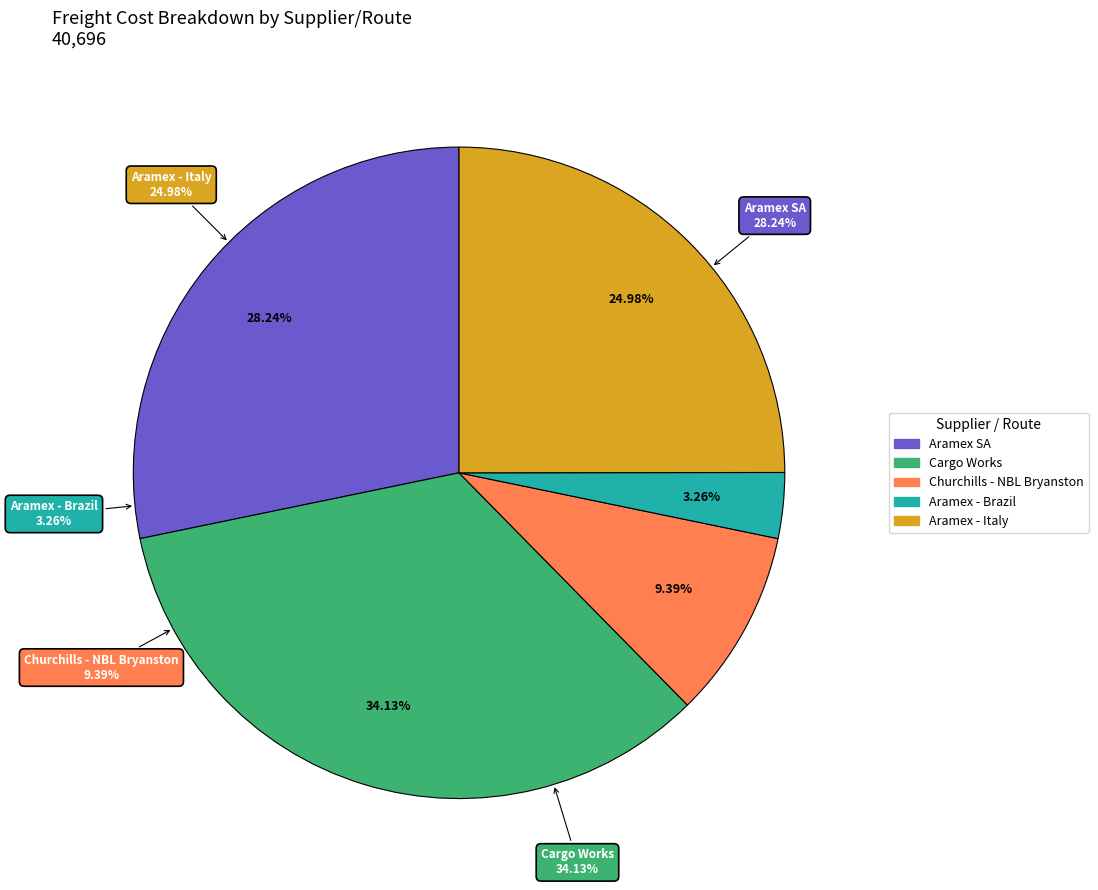

Does NATPRO DUR-JNB 3 represent more than half of the total?

No